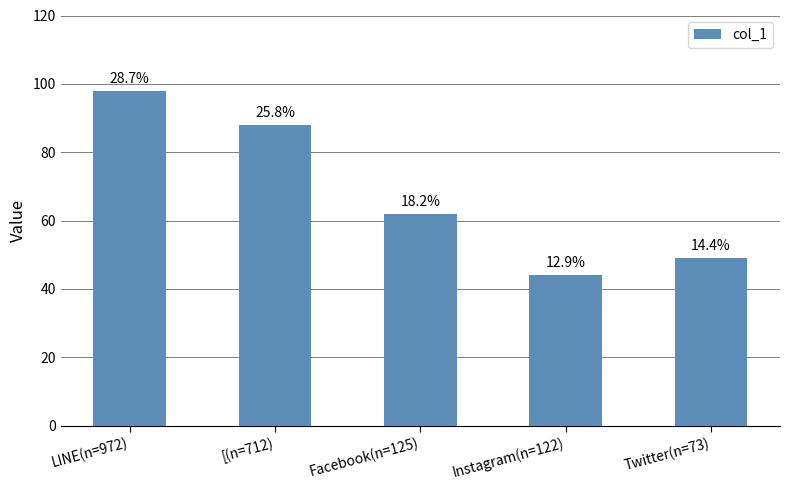

What is the change in value from LINE(n=972) to Facebook(n=125)?

-36